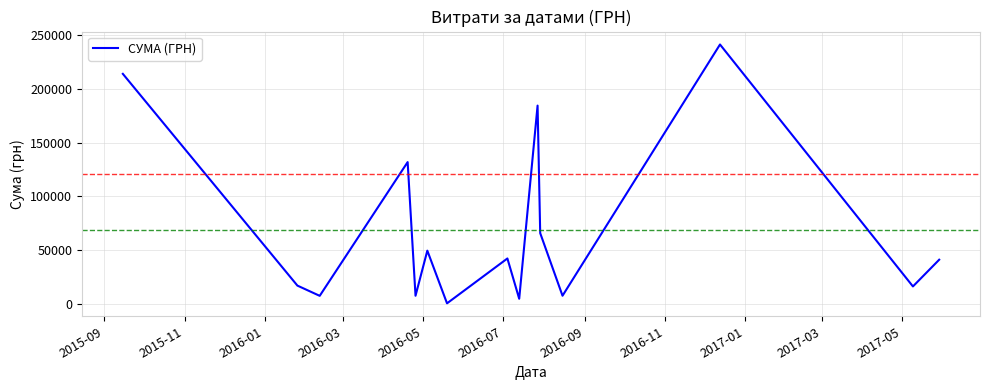

What is the difference between the maximum and minimum values?

240730.0